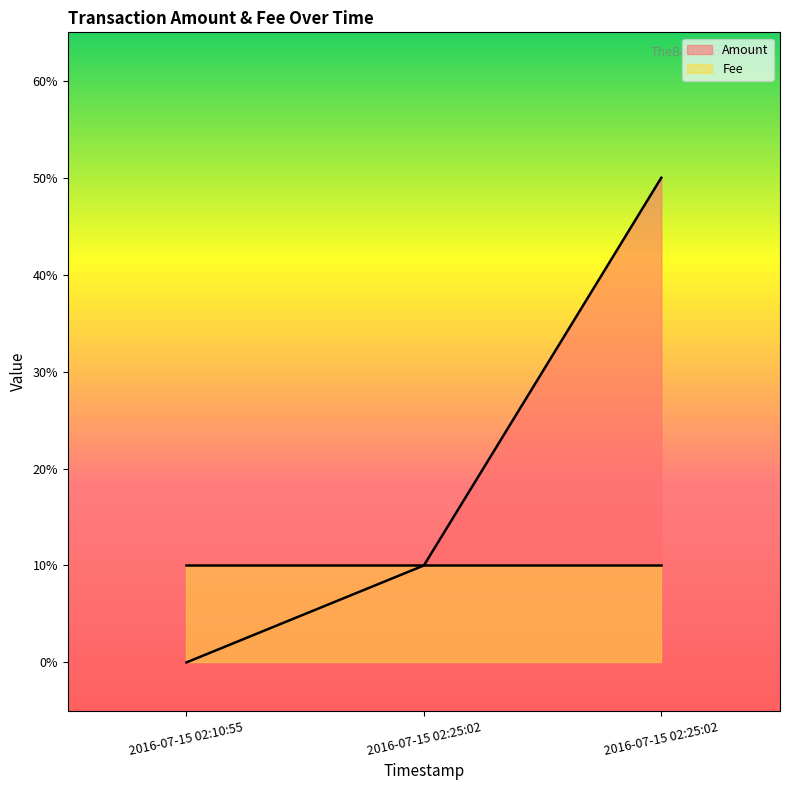

What is the average value?

2